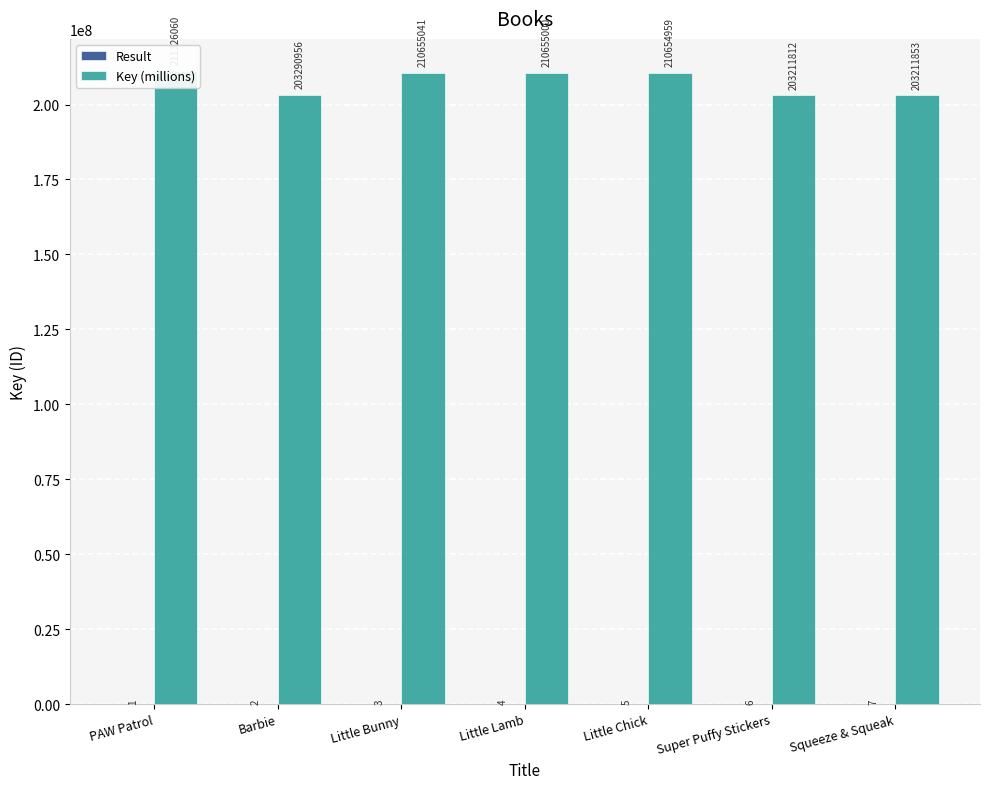

How many bars are there in each group?

2